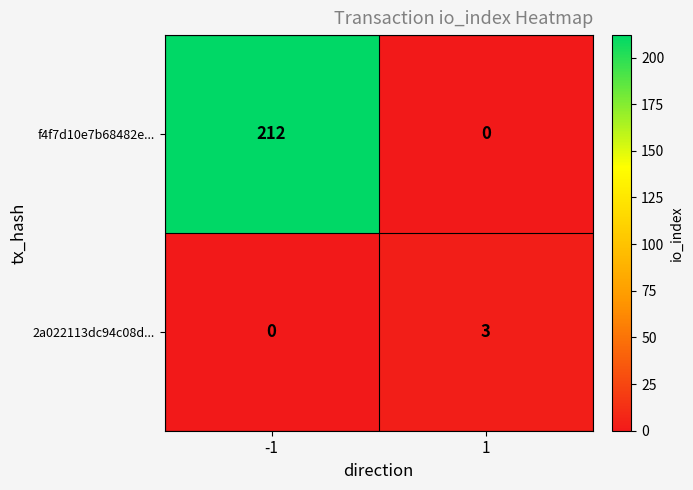

Reading right to left, extract all data points from this chart.

f4f7d10e7b68482e...: 0	212
2a022113dc94c08d...: 3	0